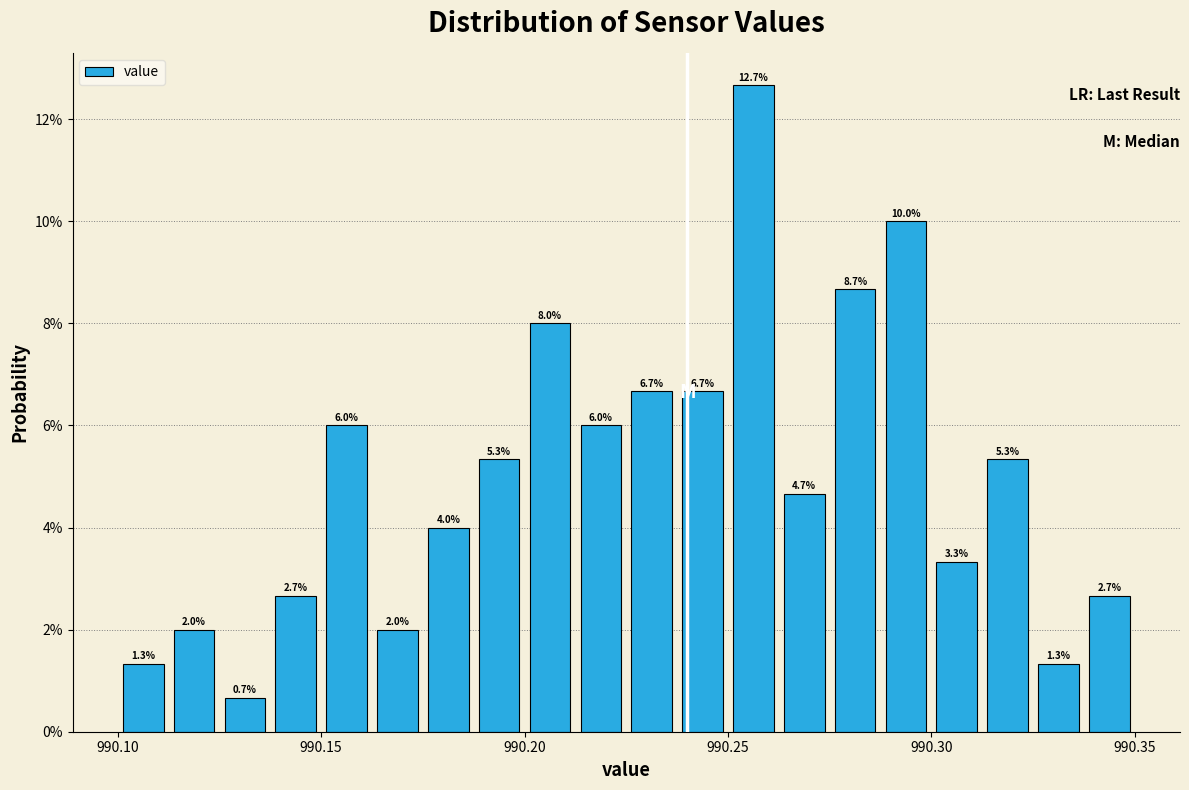

Read against the x-axis, roughly where is the centre of the tallest bar?

990.255